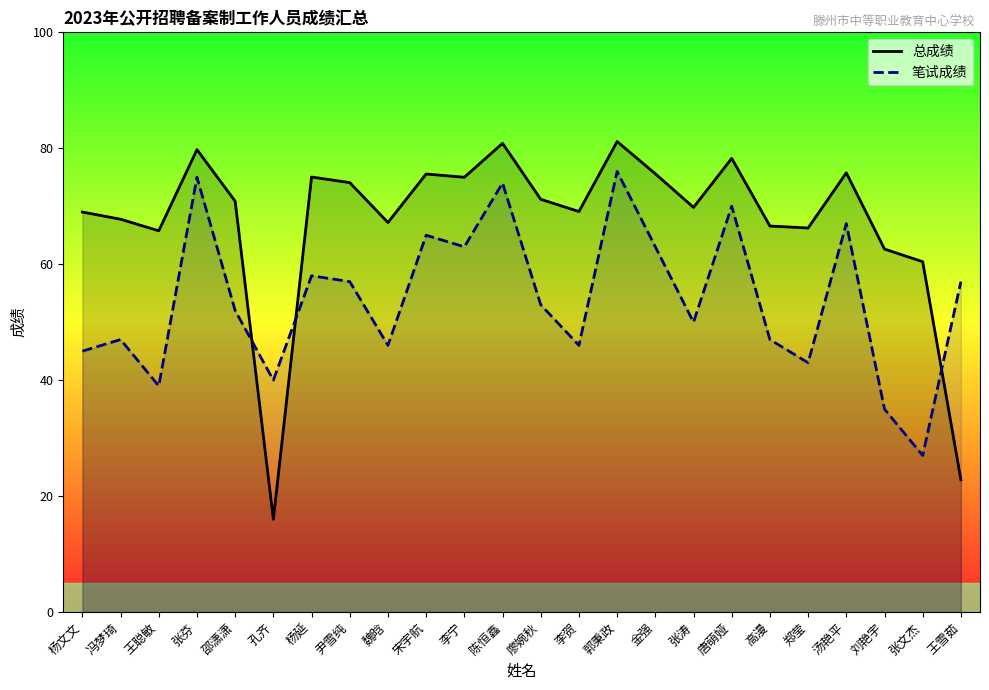

What is the difference between the second highest and minimum values in the 笔试成绩 series?

48.0